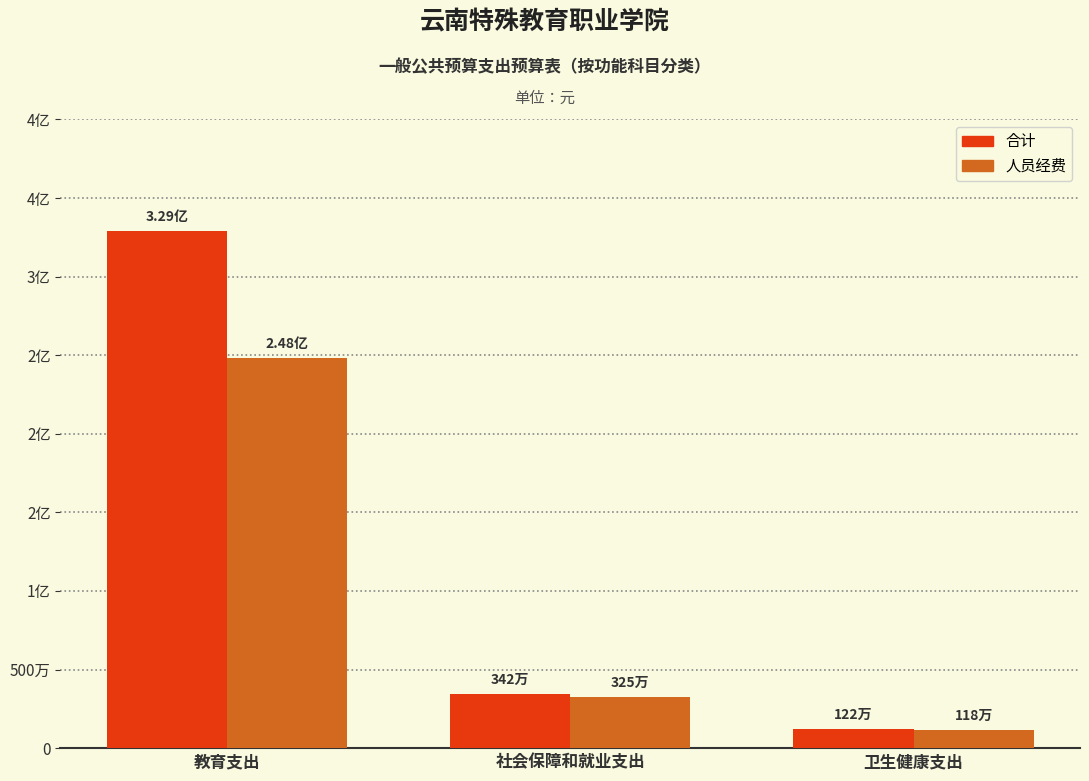

At which category is the sum across all series the highest?

教育支出